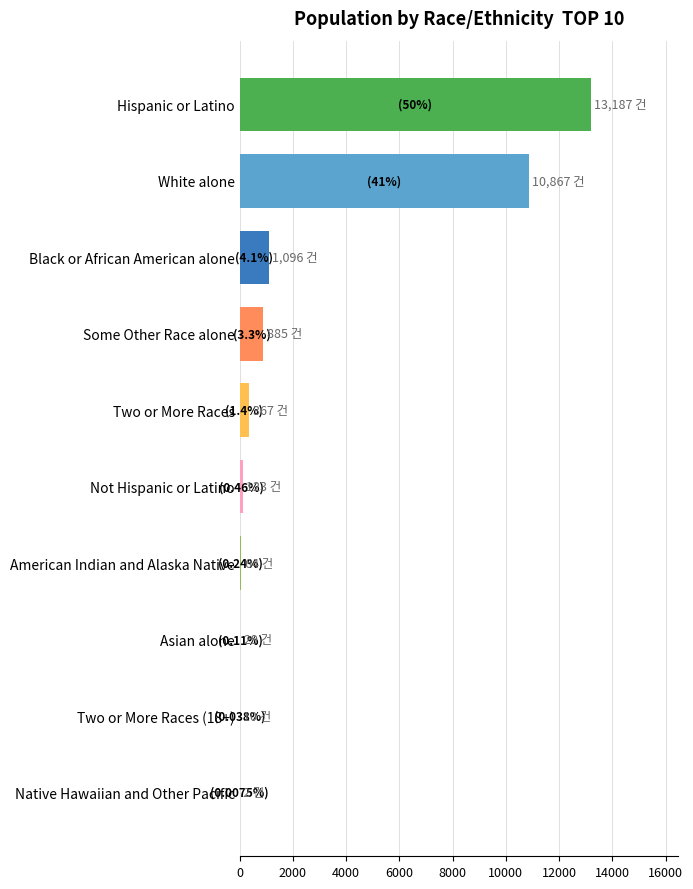

What is the sum of all values?

26630